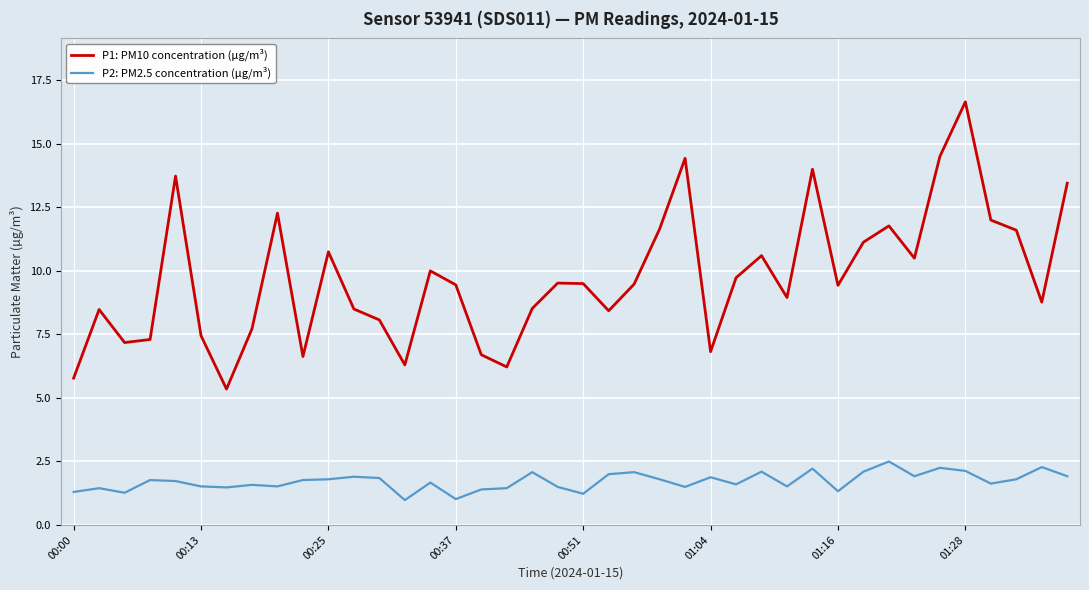

List the series in order of their peak value, highest first.

P1: PM10 concentration (µg/m³), P2: PM2.5 concentration (µg/m³)